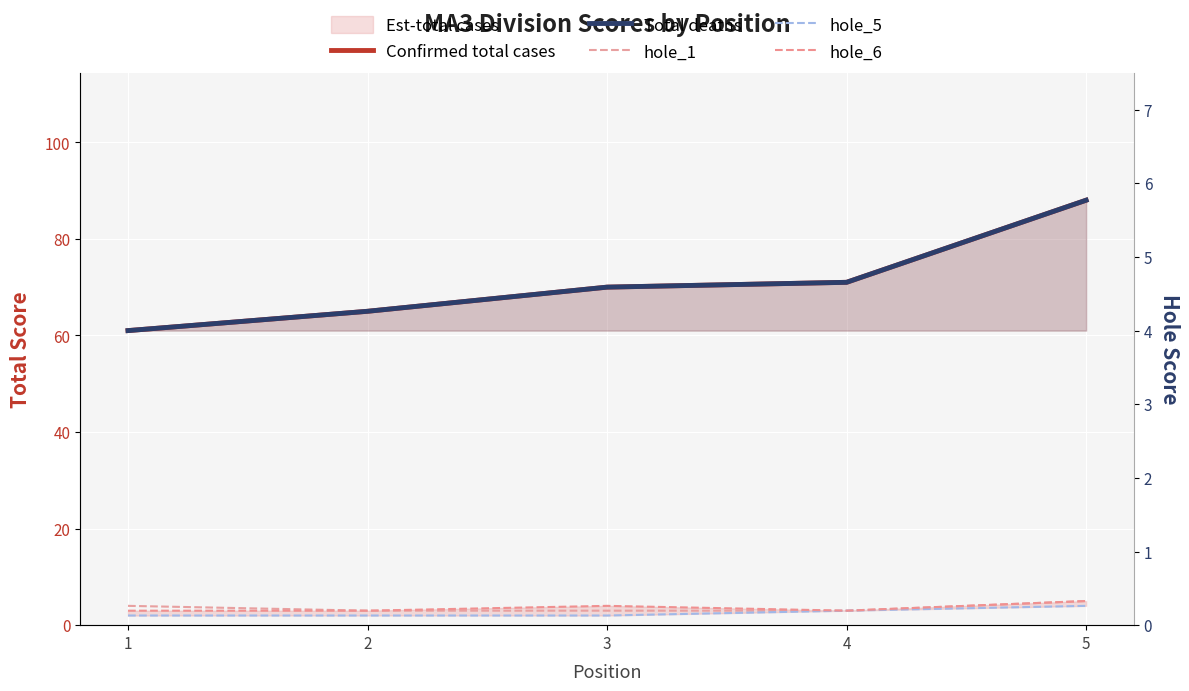

Is the value of Confirmed total cases at 4 greater than the value of Total deaths at 4?

No